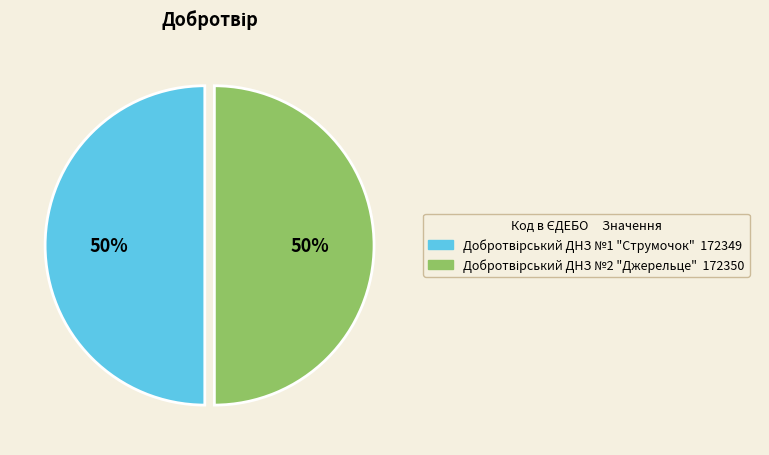

To the nearest percent, what is the average slice percentage?

50%